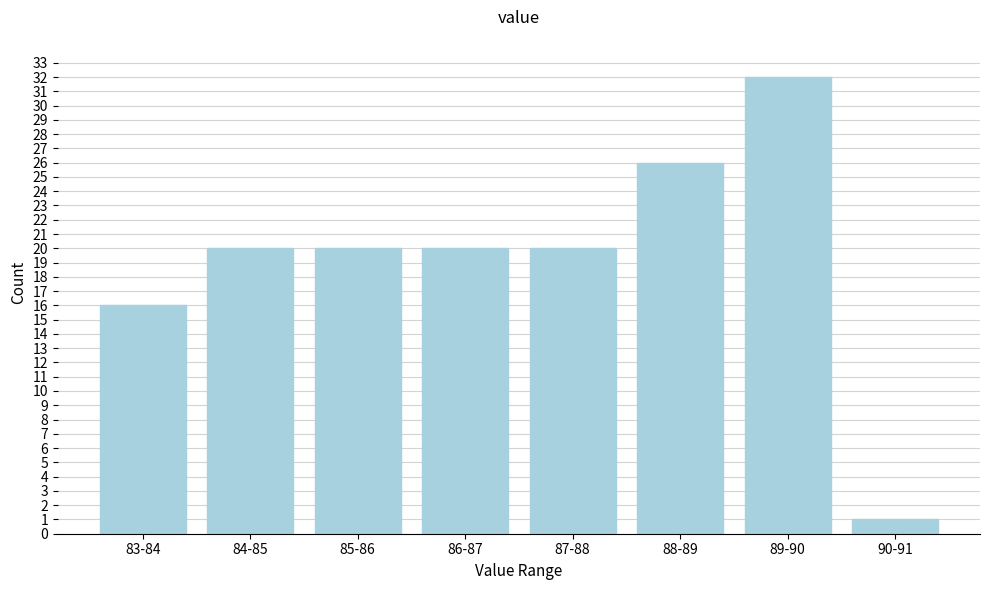

Reading left to right, list all the values displayed in this chart.

16	20	20	20	20	26	32	1